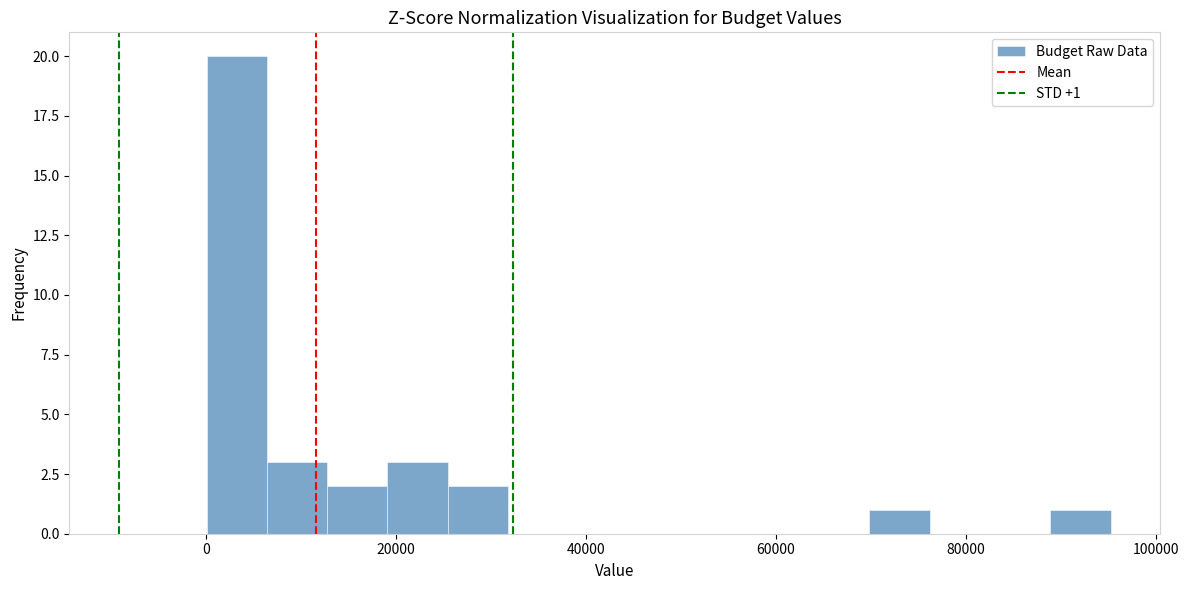

Read against the x-axis, roughly where is the centre of the tallest bar?

4000